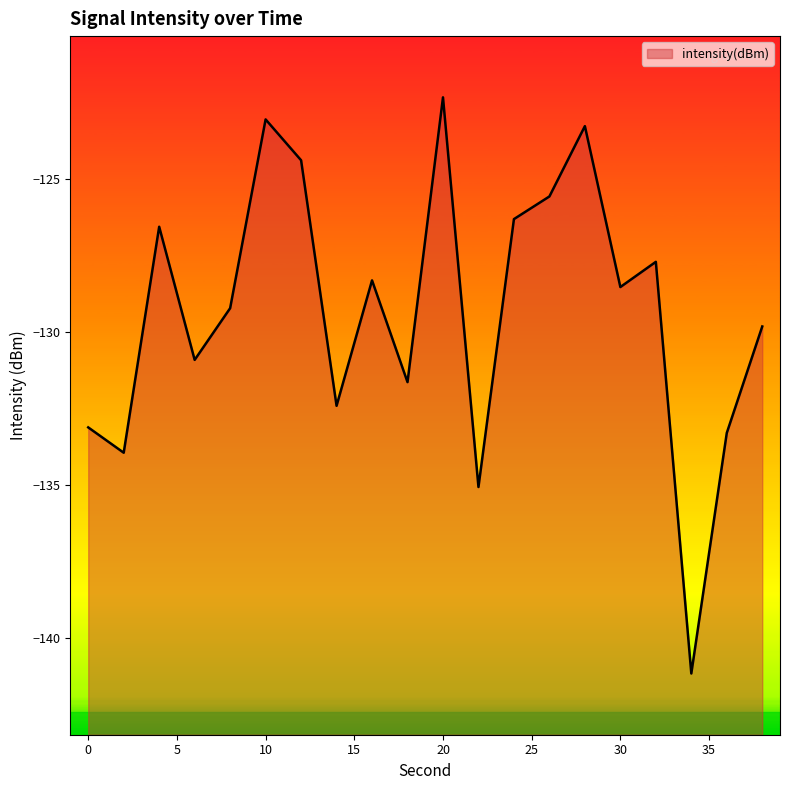

What is the value of the 12th point from the left?

-135.1